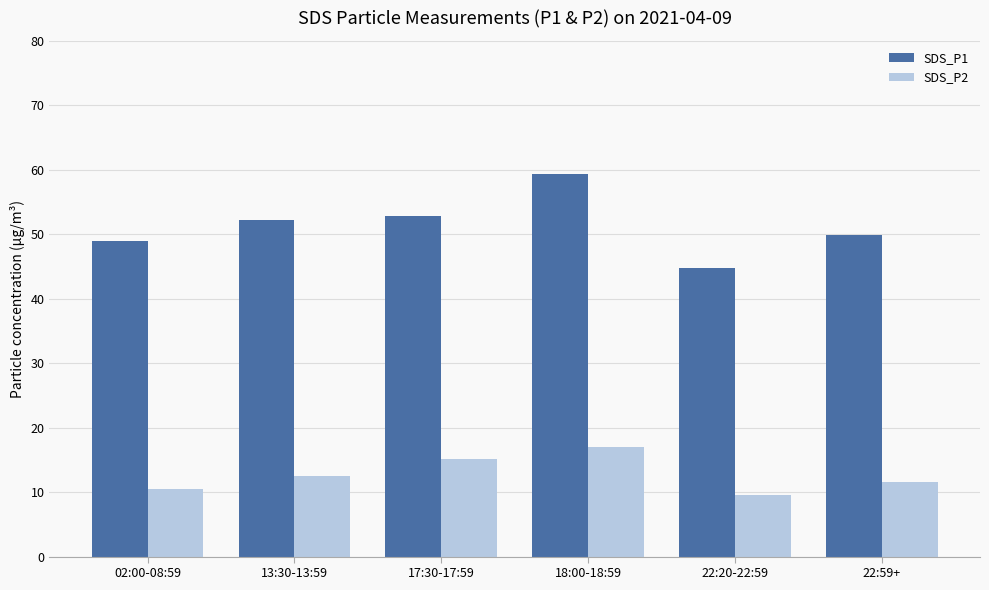

What is the total value across all series at 13:30-13:59?

64.7